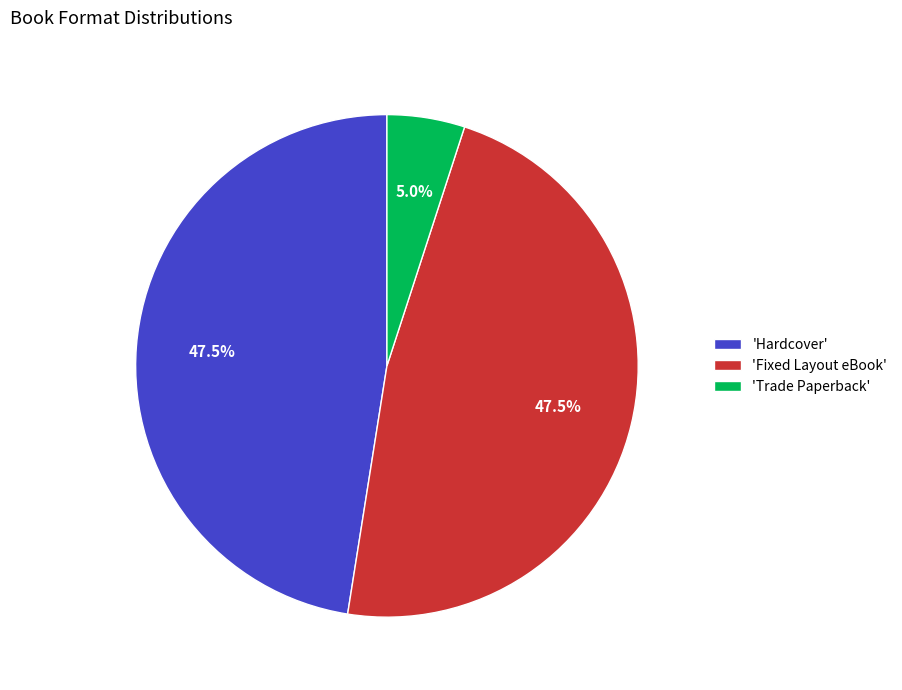

Which category has the smallest portion of the pie?

'Trade Paperback'